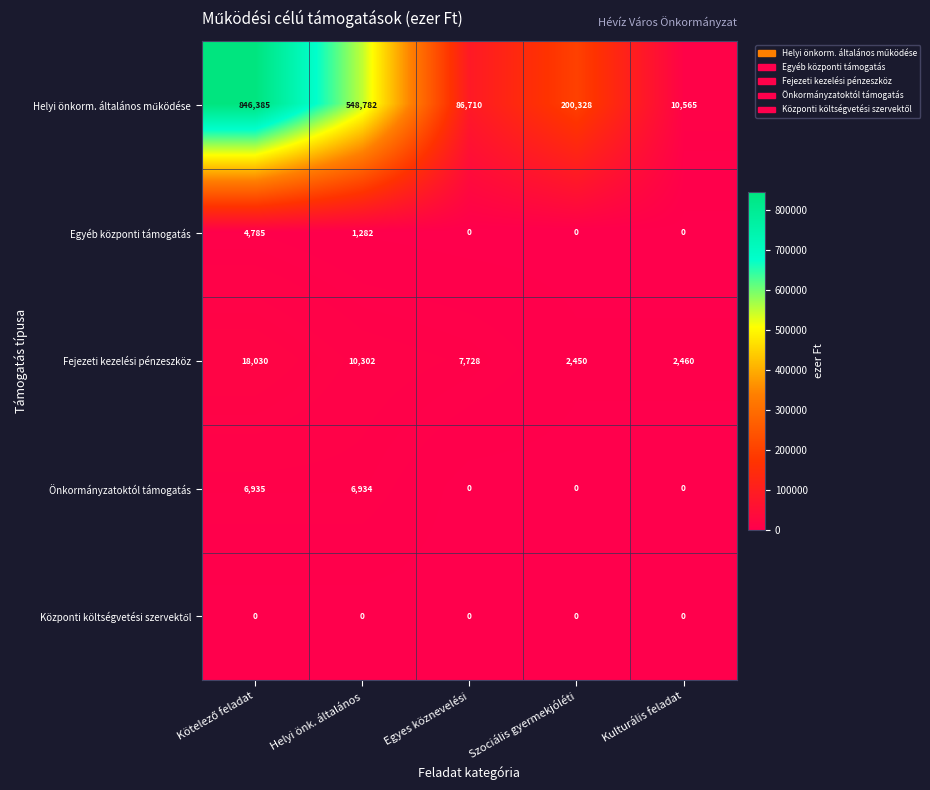

What is the difference between the highest and lowest values at Egyes köznevelési?

86710